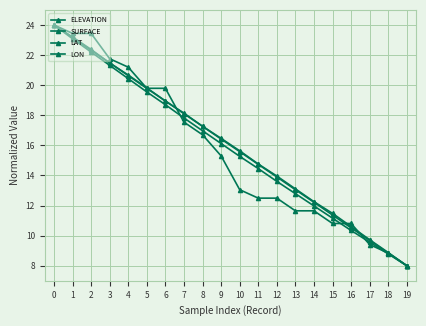

Rank the categories by ELEVATION value from lowest to highest.

19, 18, 17, 16, 15, 14, 13, 12, 11, 10, 9, 8, 7, 6, 5, 4, 3, 2, 1, 0